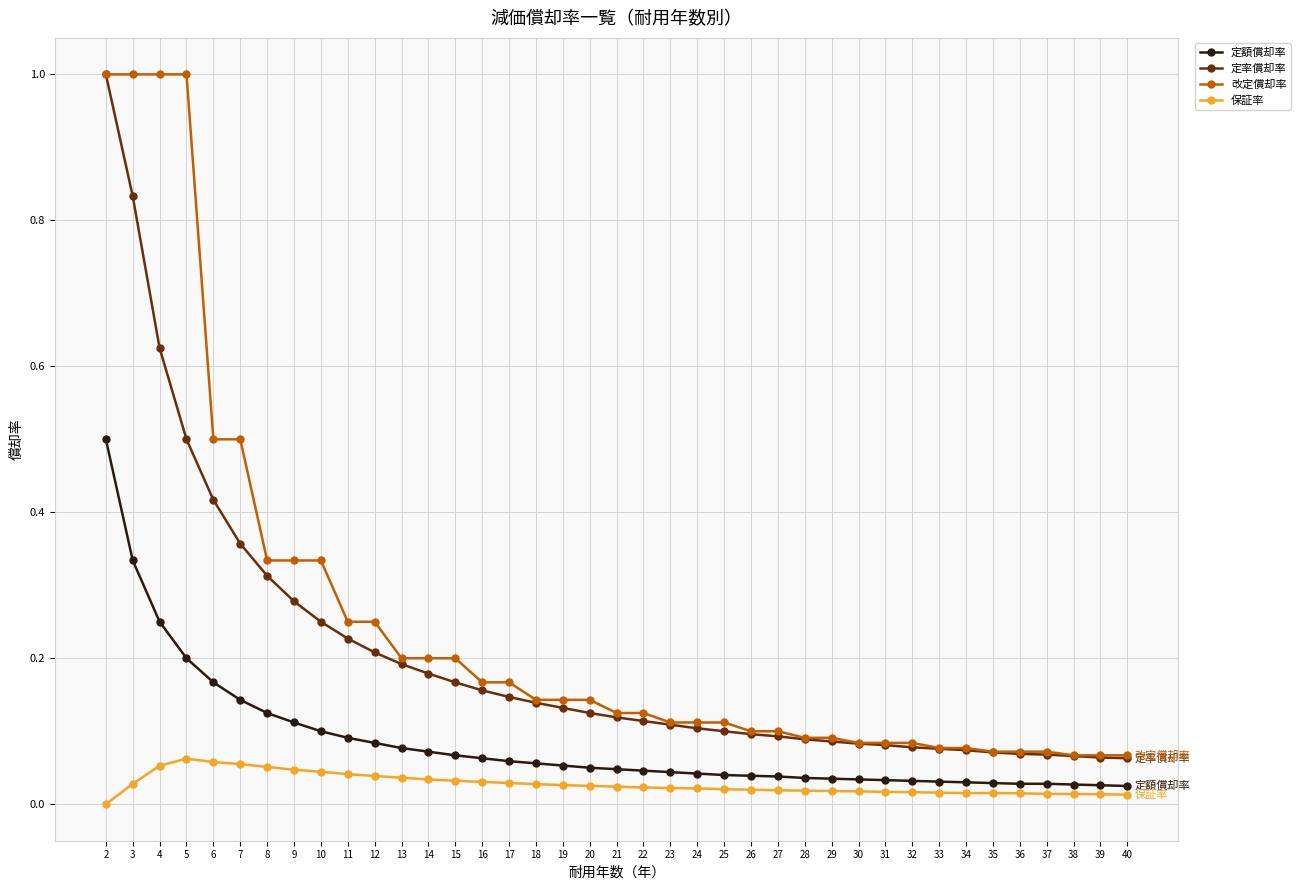

Is this an area chart (filled region under the line)?

No